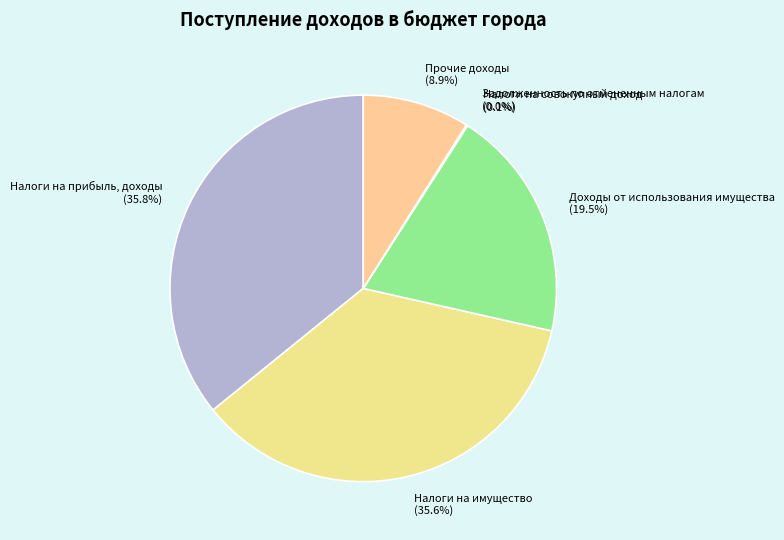

Is the sum of Налоги на имущество (35.6%) and Доходы от использования имущества (19.5%) greater than half?

Yes